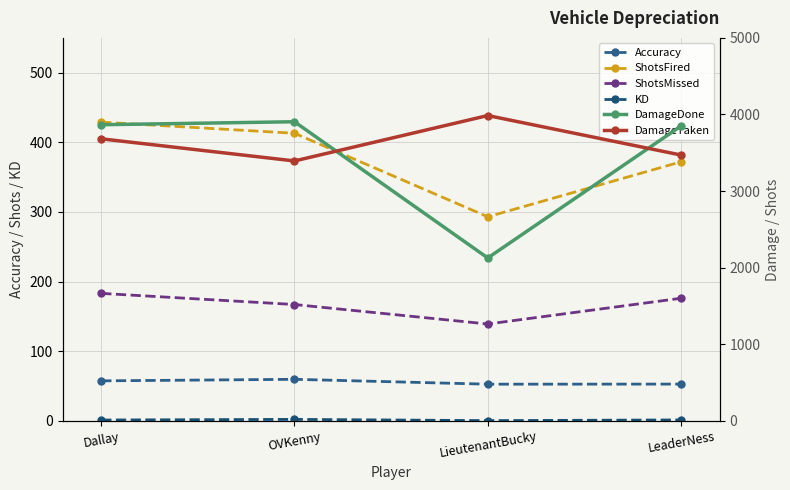

At which category is the sum across all series the highest?

Dallay